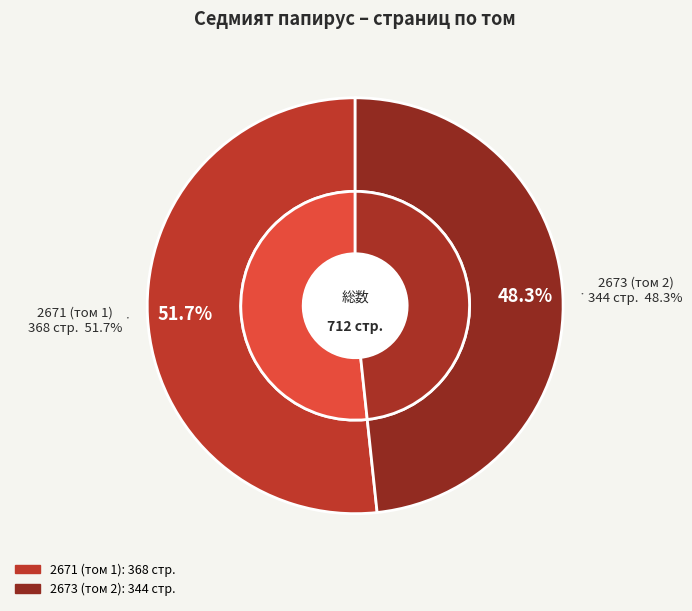

What is the largest slice in the pie chart?

2671 (том 1)